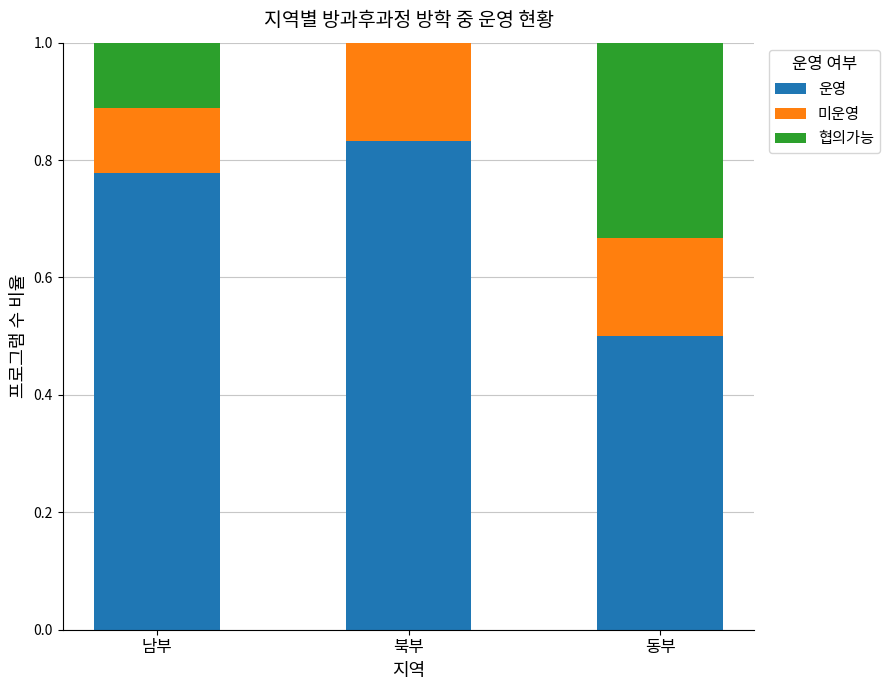

What is the sum of all 운영 values?

2.1